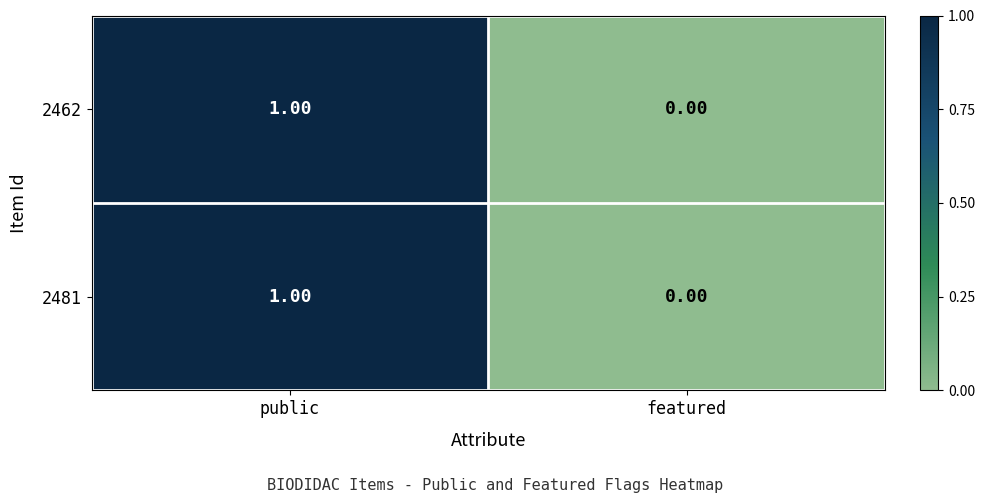

How many values in 2462 are above zero?

1